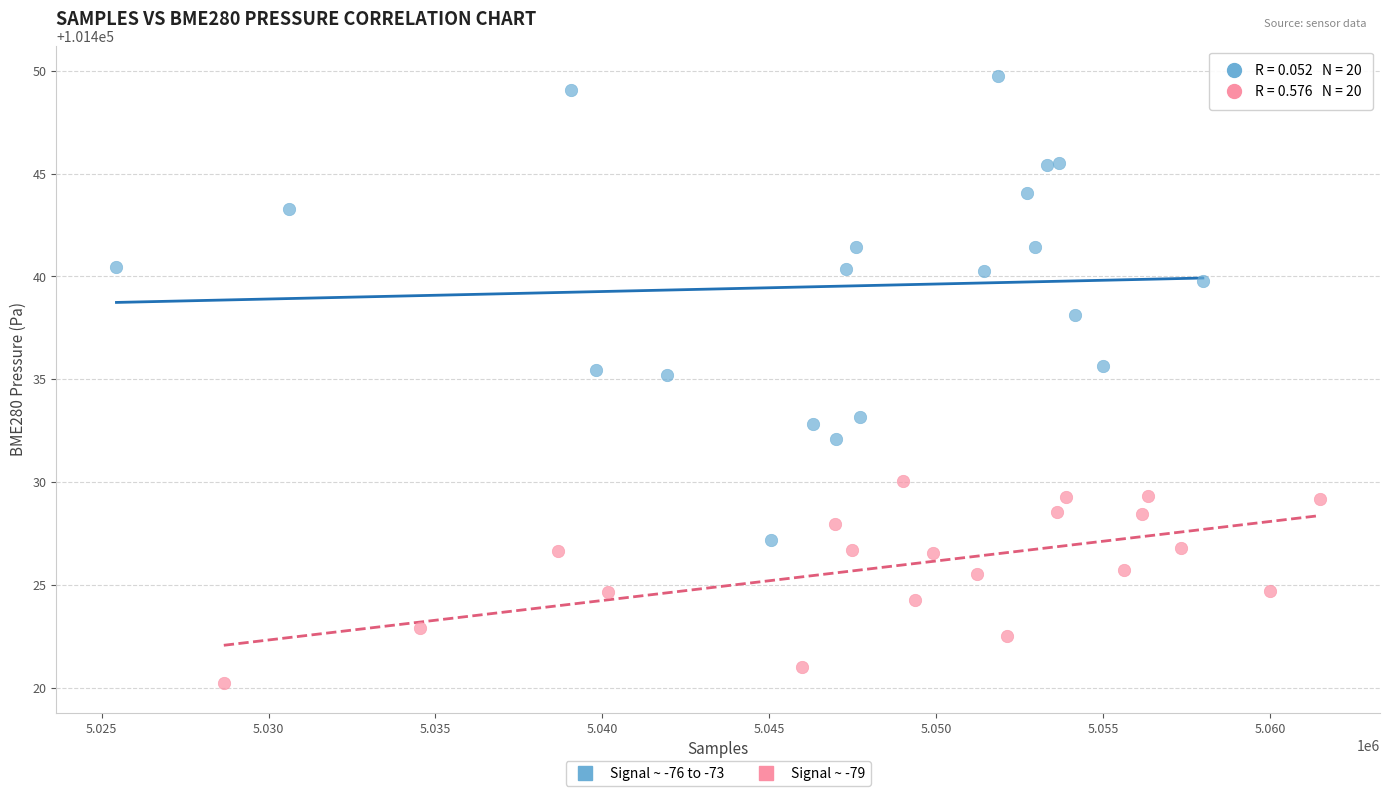

Which series has the largest Y range (max minus min)?

Signal ~ -76 to -73